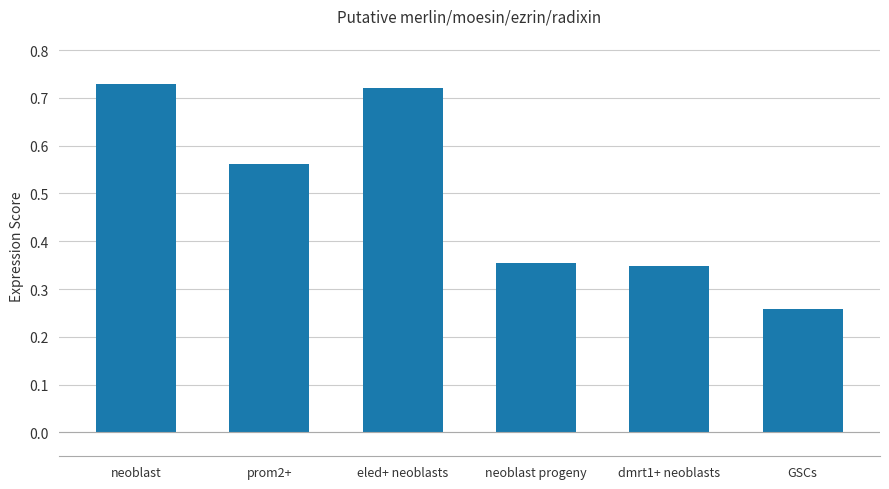

Are the bars horizontal?

No